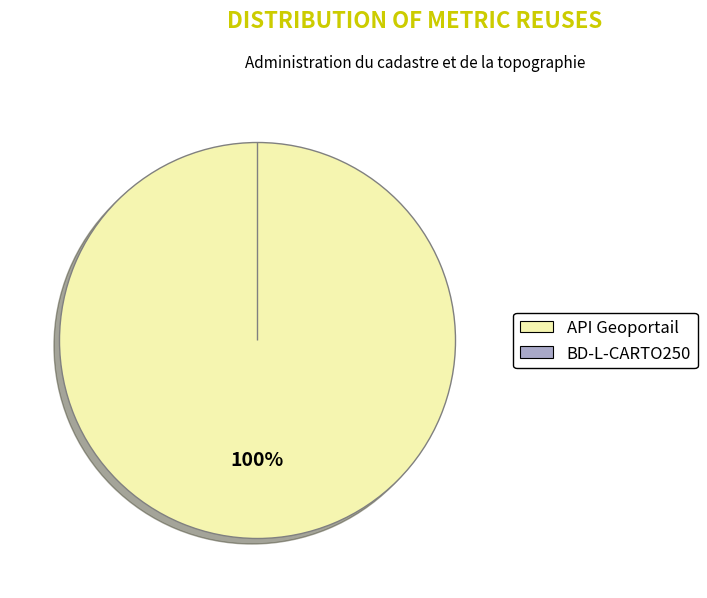

What is the change in value from API Geoportail to BD-L-CARTO250?

-5